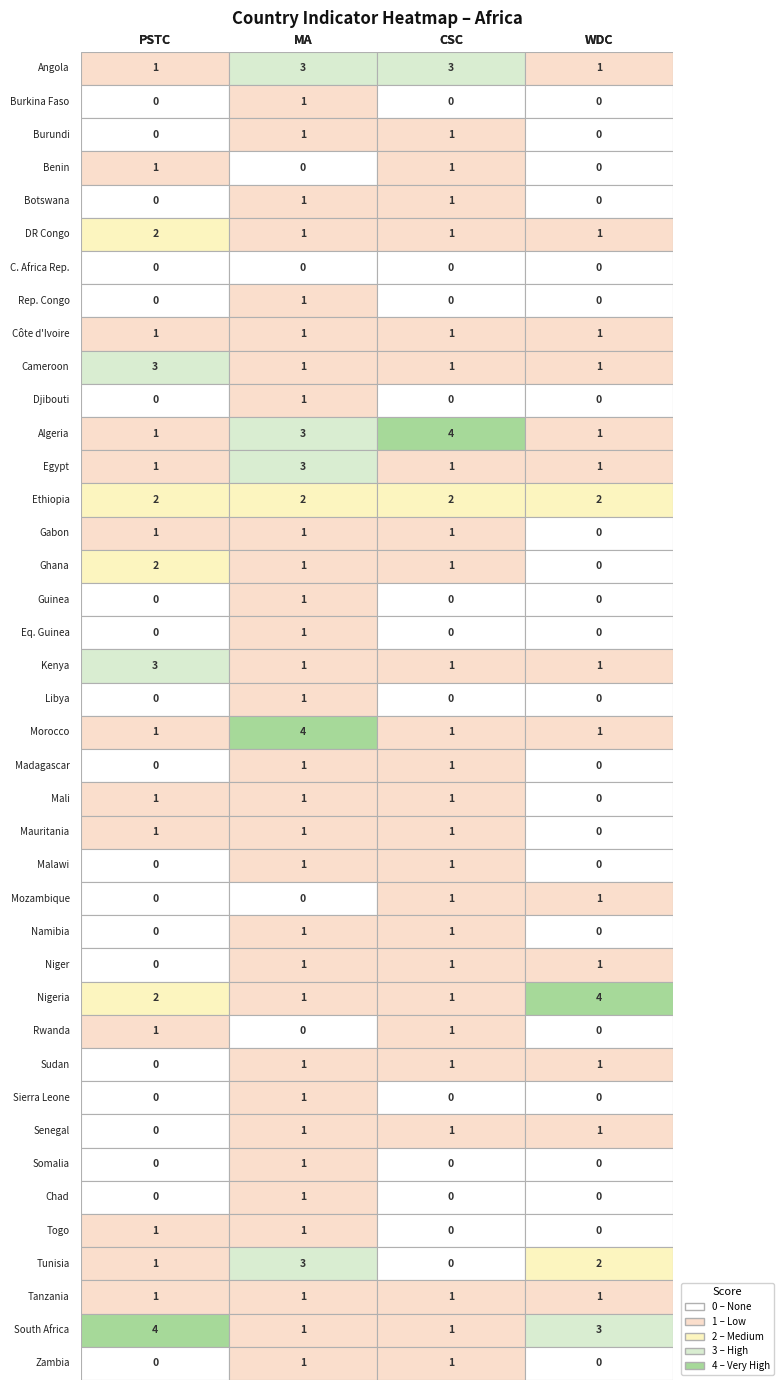

What is the sum of the PSTC values at 17 and 22?

1